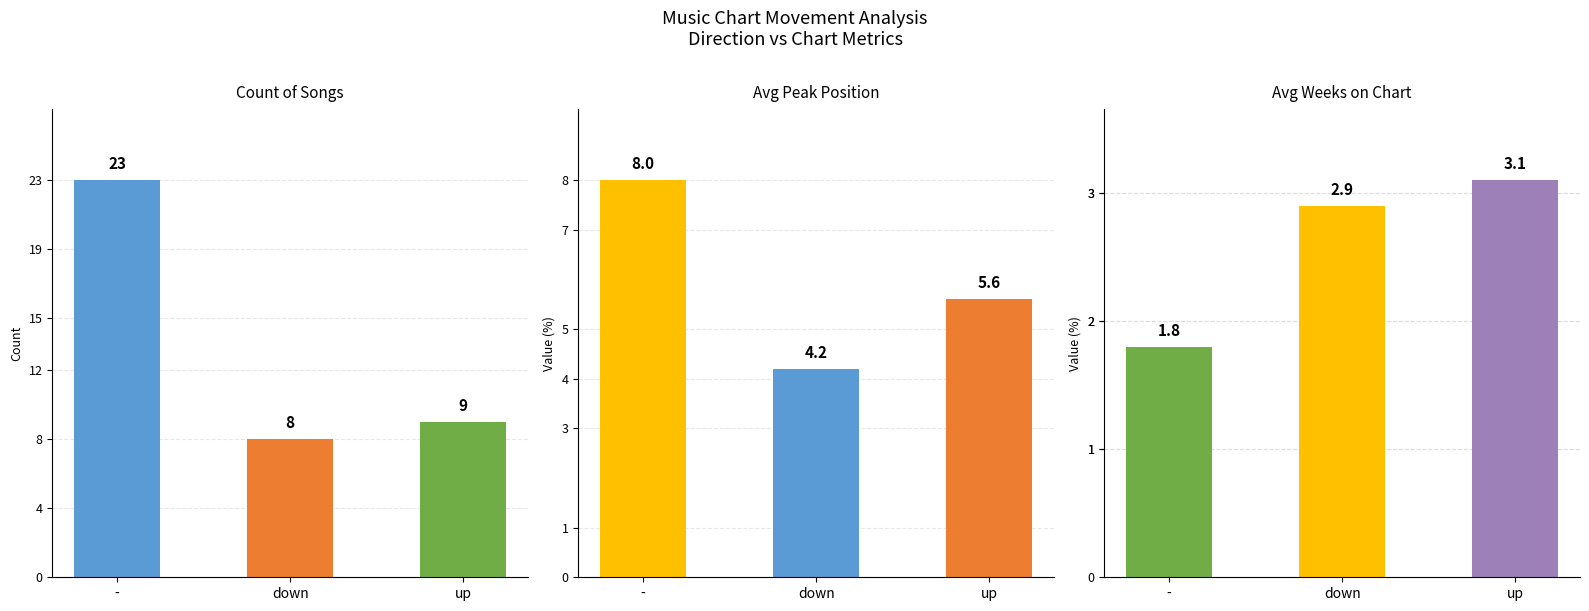

Which series has the widest spread of values?

Count